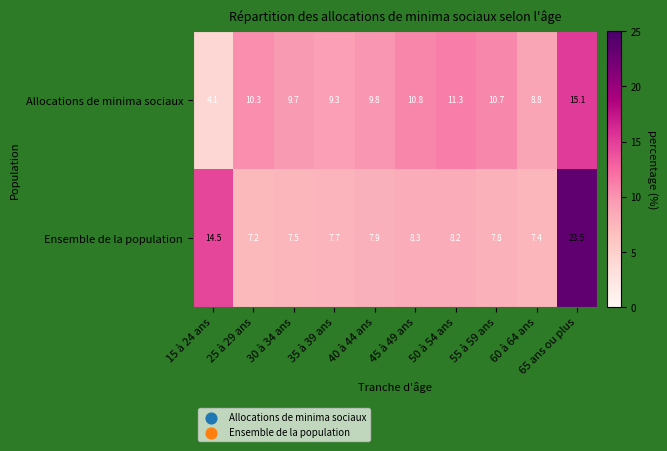

Rank the series at 45 à 49 ans from highest to lowest value.

Allocations de minima sociaux, Ensemble de la population